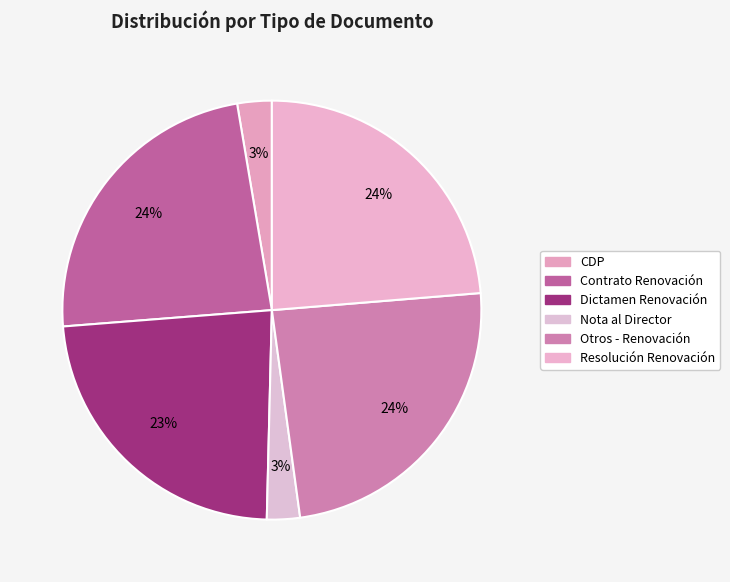

How many segments does this pie chart have?

6